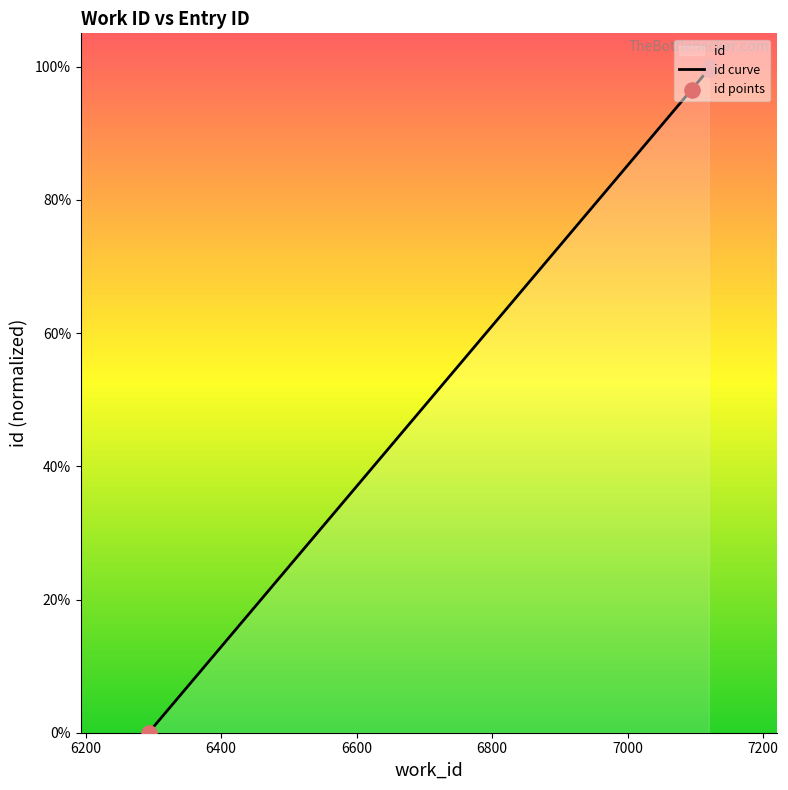

Which series has the largest total across all categories?

id curve